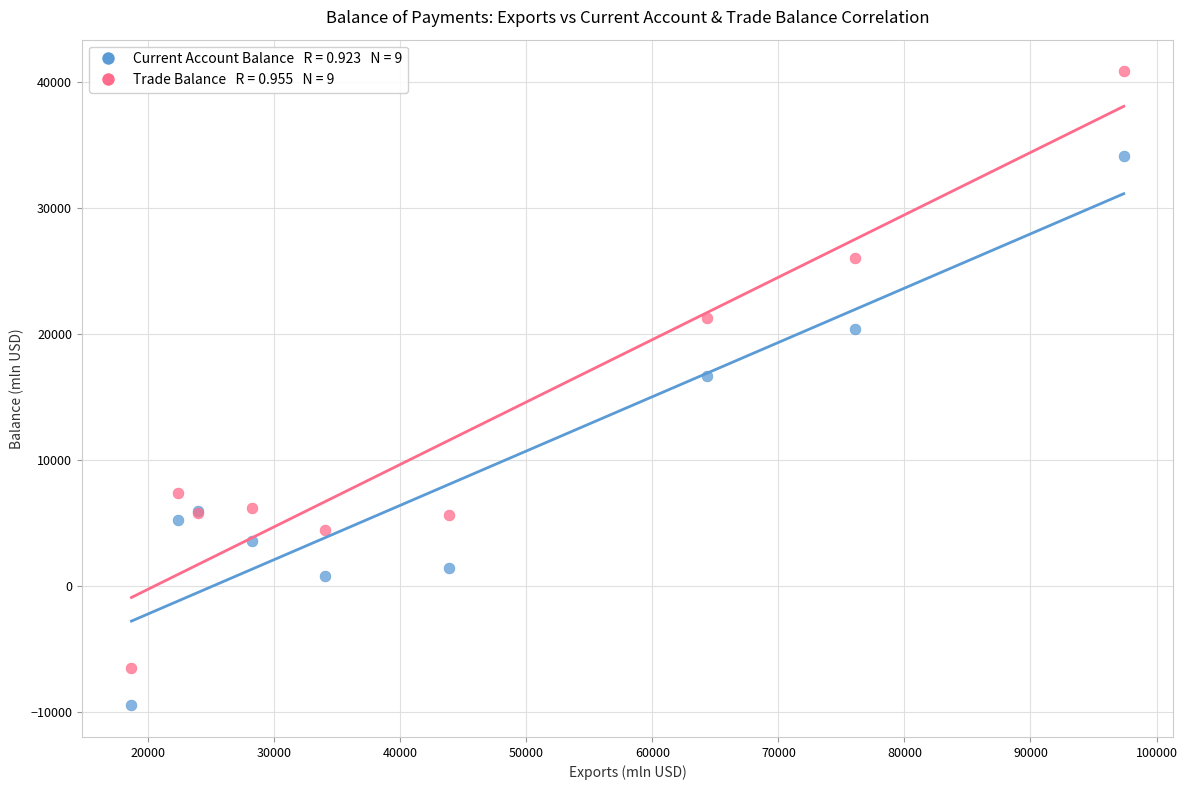

Across all series, what Y value is closest to 15685?

16637